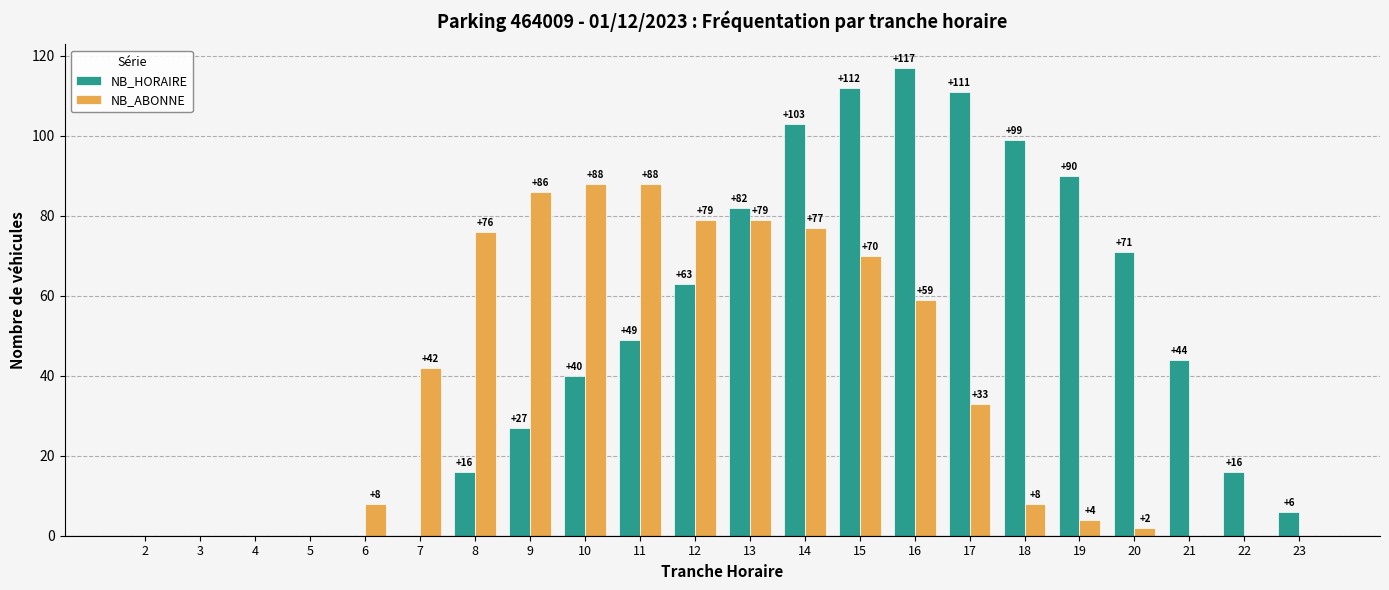

How many groups of bars are there?

22